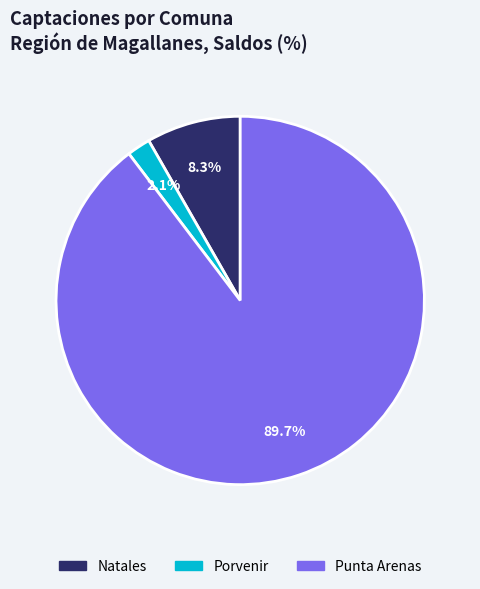

Which has a higher value, Punta Arenas or Natales?

Punta Arenas